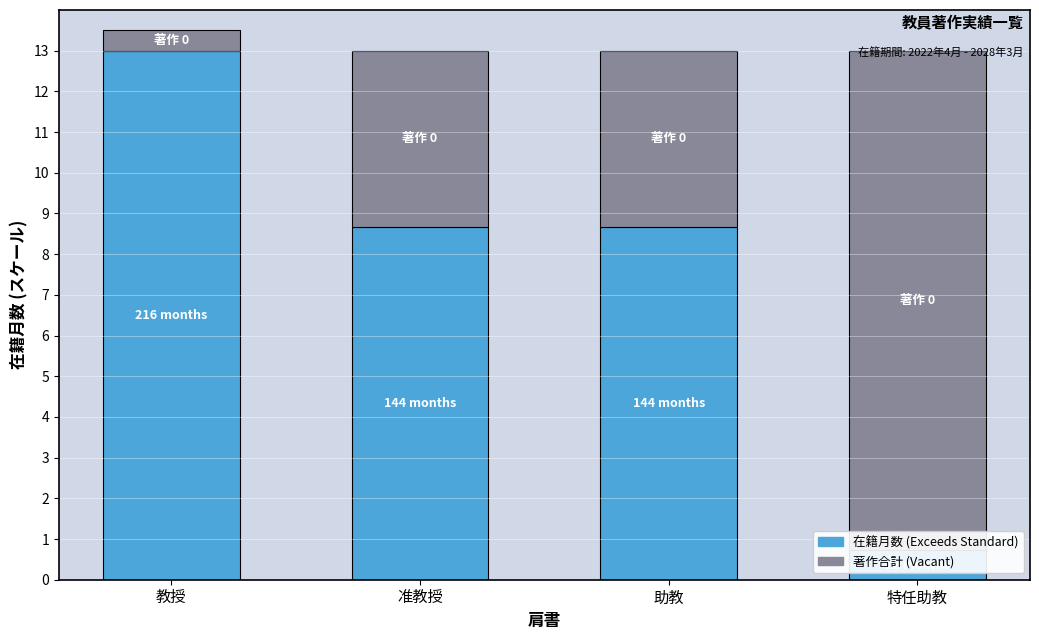

Rank the series by their average value, from lowest to highest.

著作合計 (Vacant), 在籍月数 (Exceeds Standard)